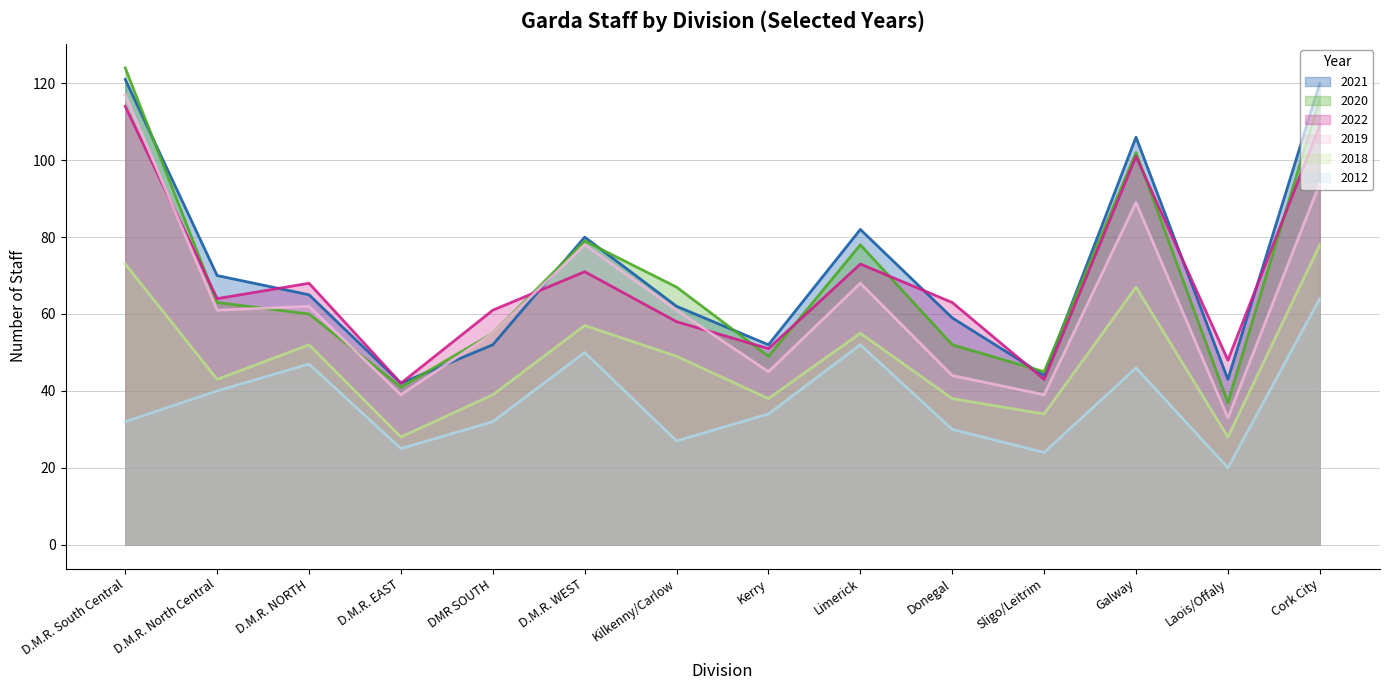

What is the label of the 2nd point from the right?

Laois/Offaly